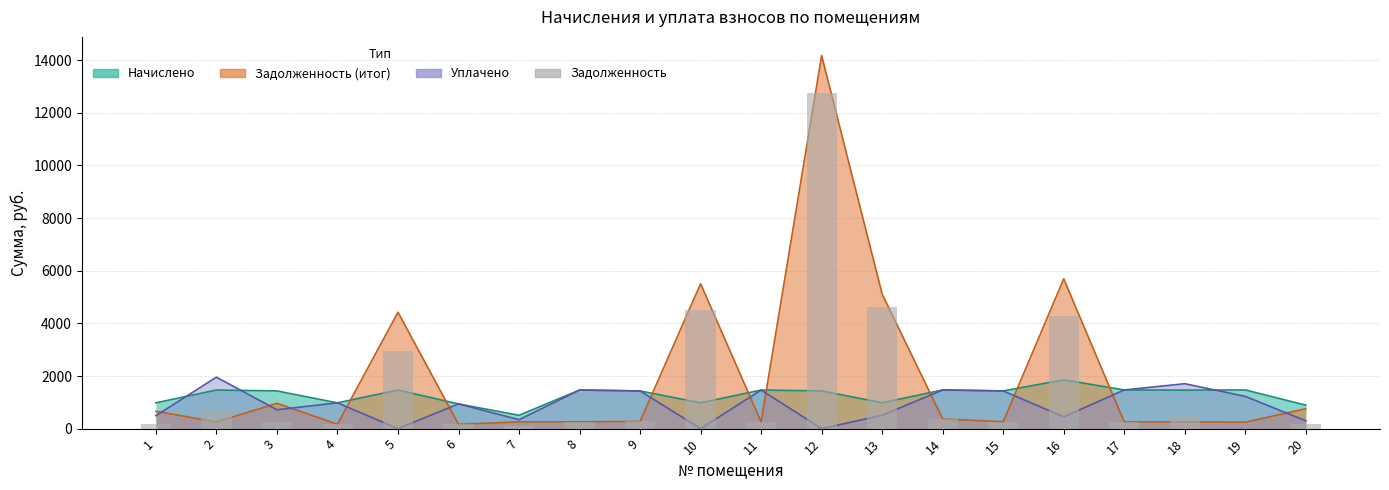

What is the average value?

1652.9